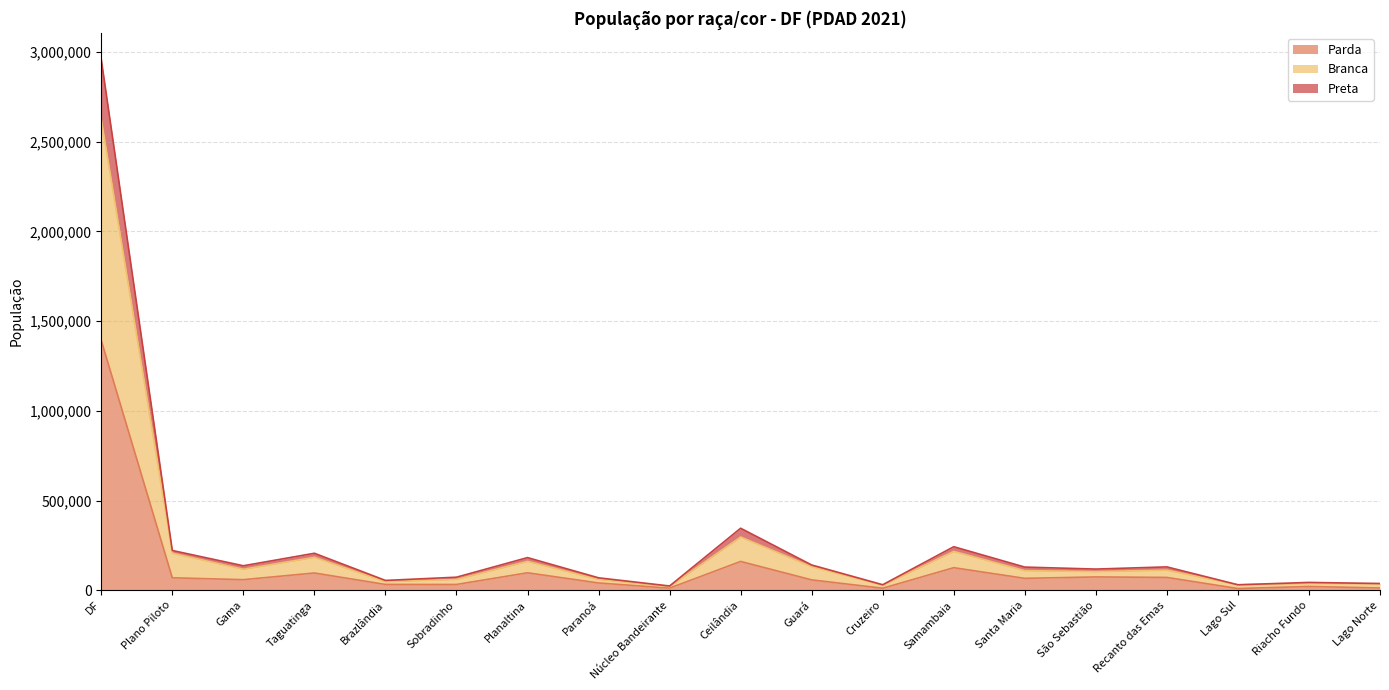

True or false: Branca and Preta intersect in this chart.

False